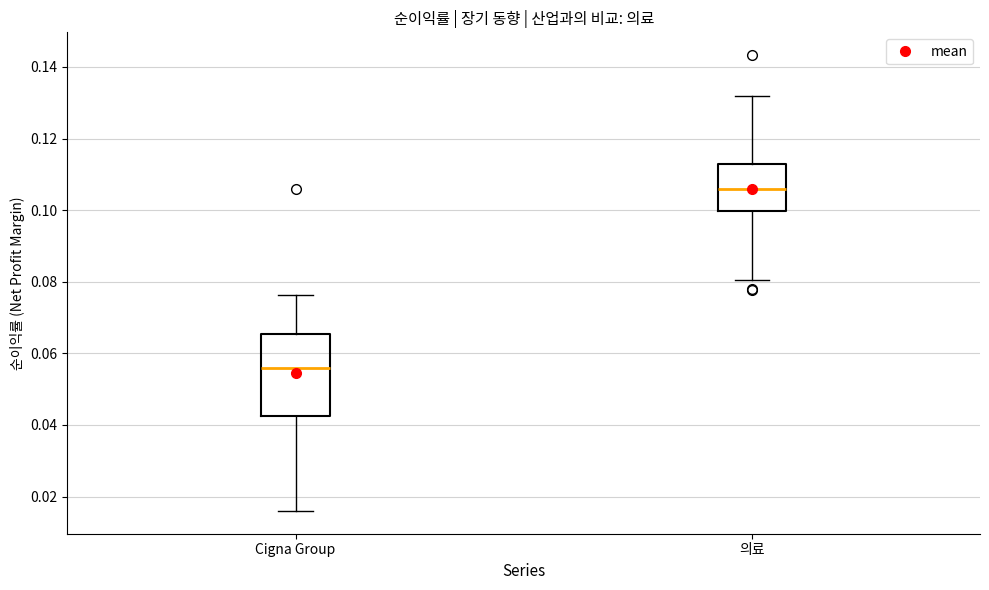

Which box is the tallest, from its lower edge to its upper edge?

Cigna Group